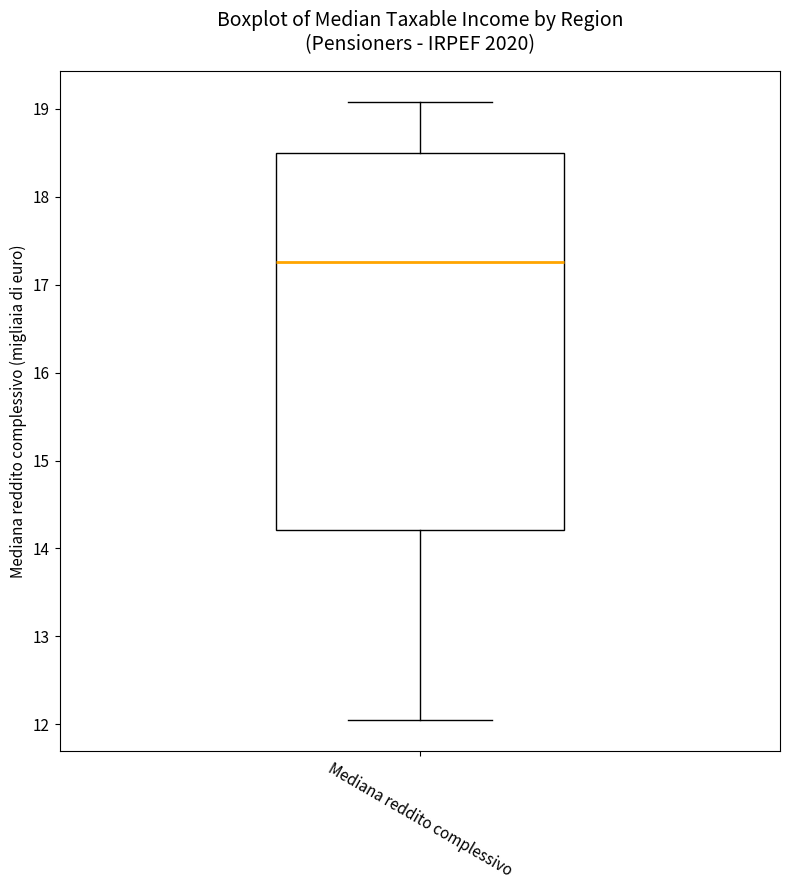

Transcribe this box plot: give where the median line is, the range the box spans, and where the two whiskers end, as read against the y-axis. The values are not printed on the chart, so give them approximately, as read against the axis.

median 17.3, box 14.2 to 18.5, whiskers 12.1 to 19.1